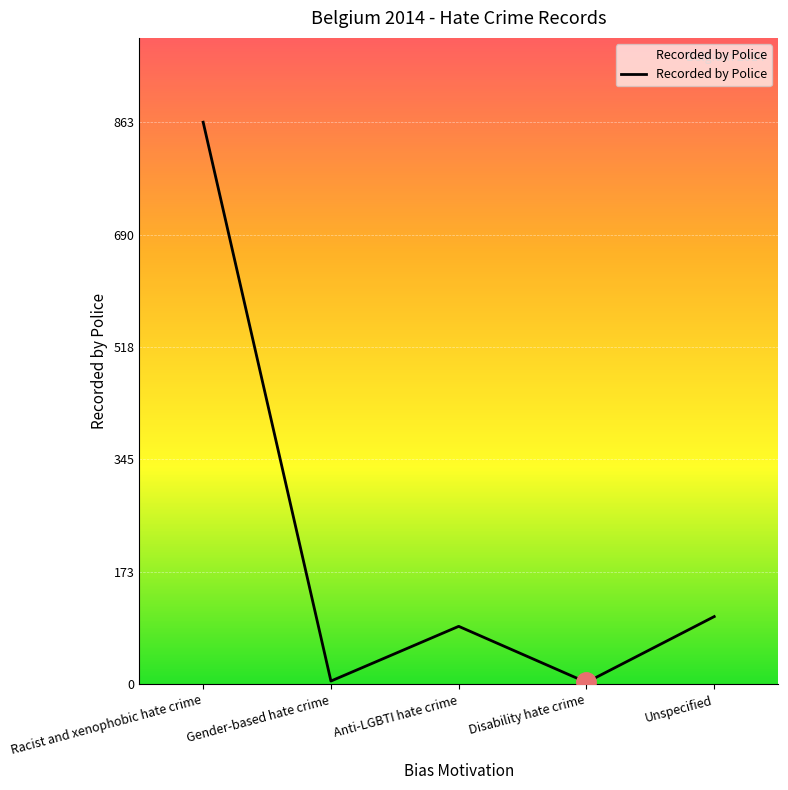

The chart shows a value of 510 at Racist and xenophobic hate crime. True or false?

False